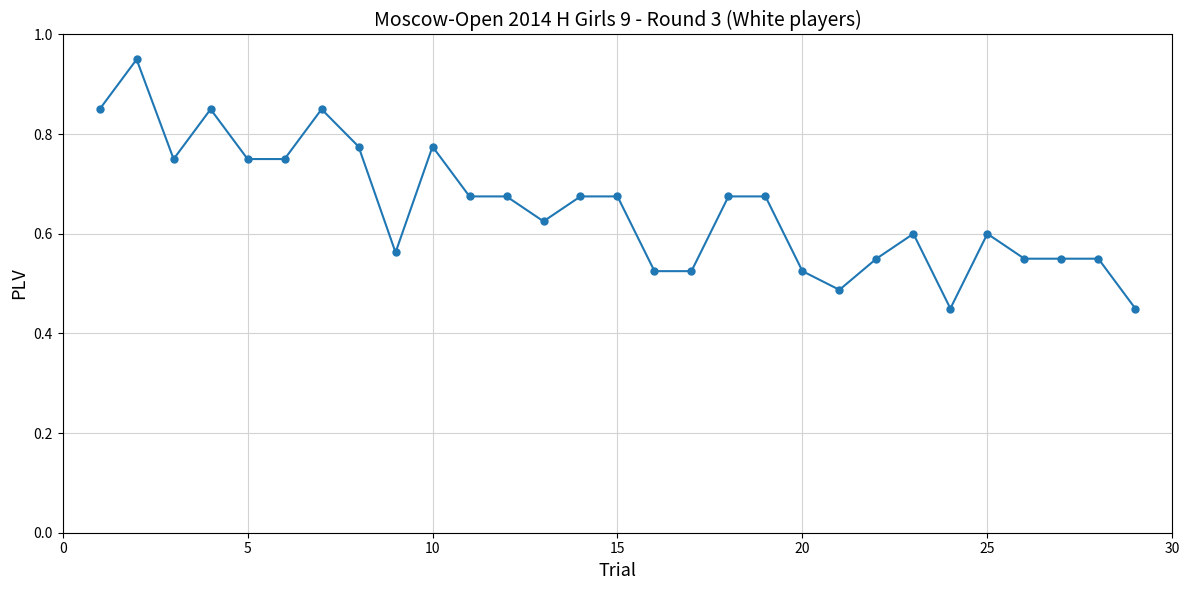

True or false: the data has more than 2 interior local peaks.

True